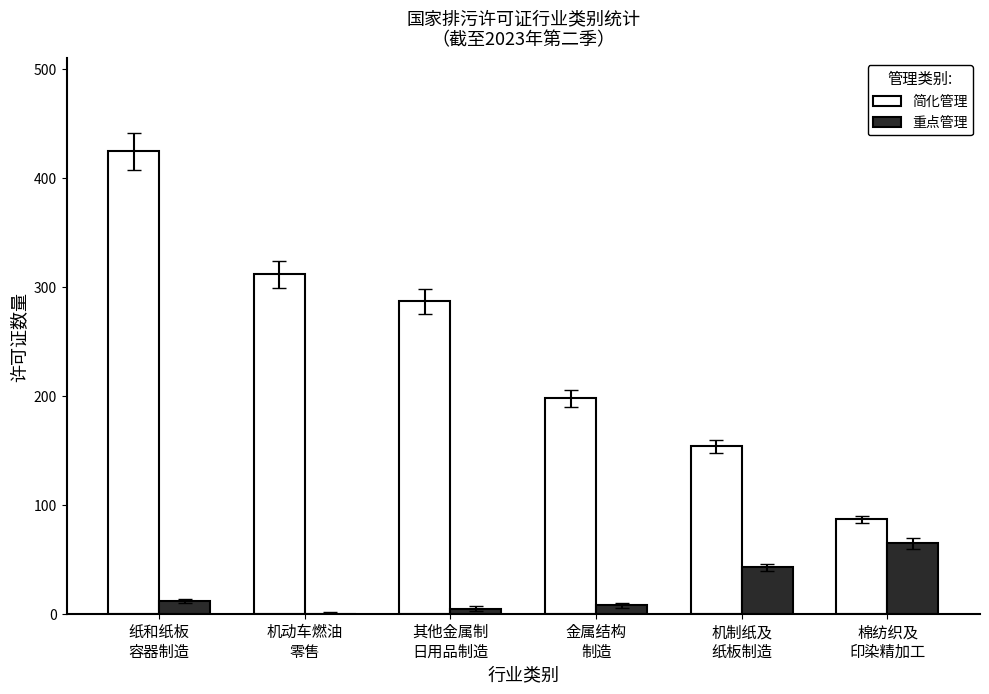

What is the approximate value of 简化管理 at 金属结构
制造?

198